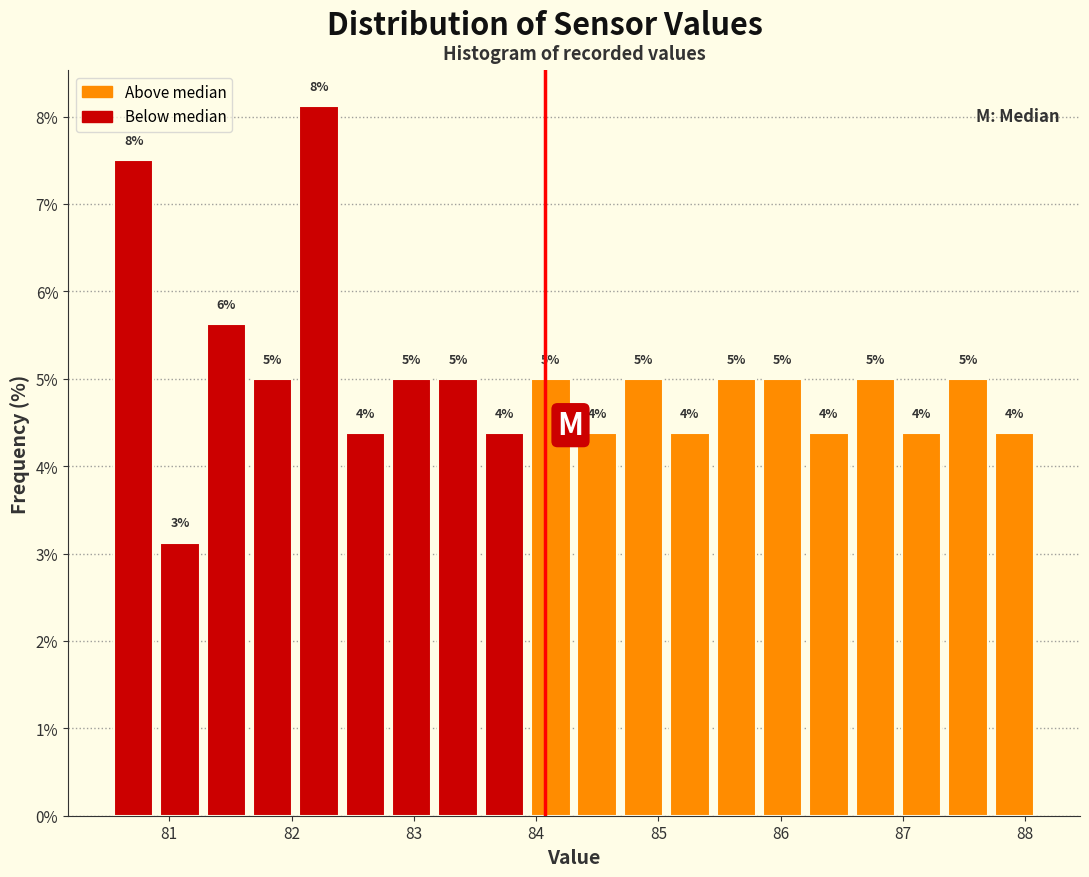

Read against the x-axis, roughly where is the centre of the tallest bar?

82.2